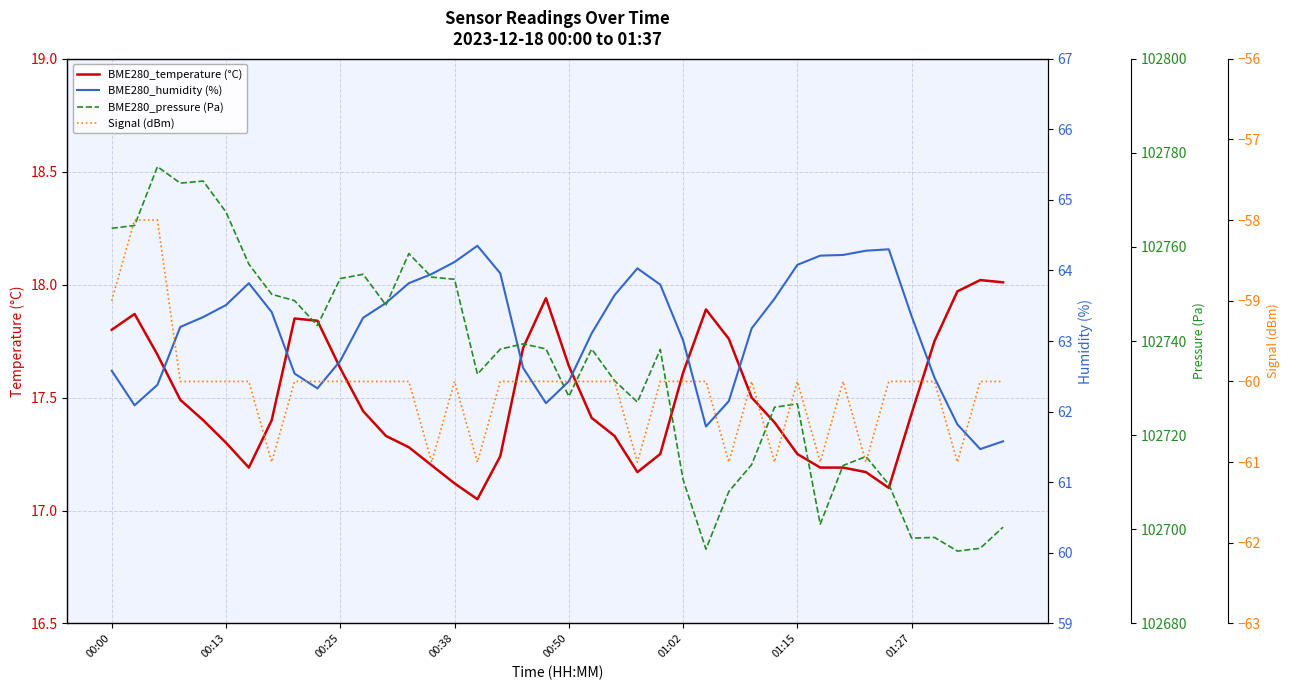

Which series has the largest range (max minus min)?

BME280_pressure (Pa)